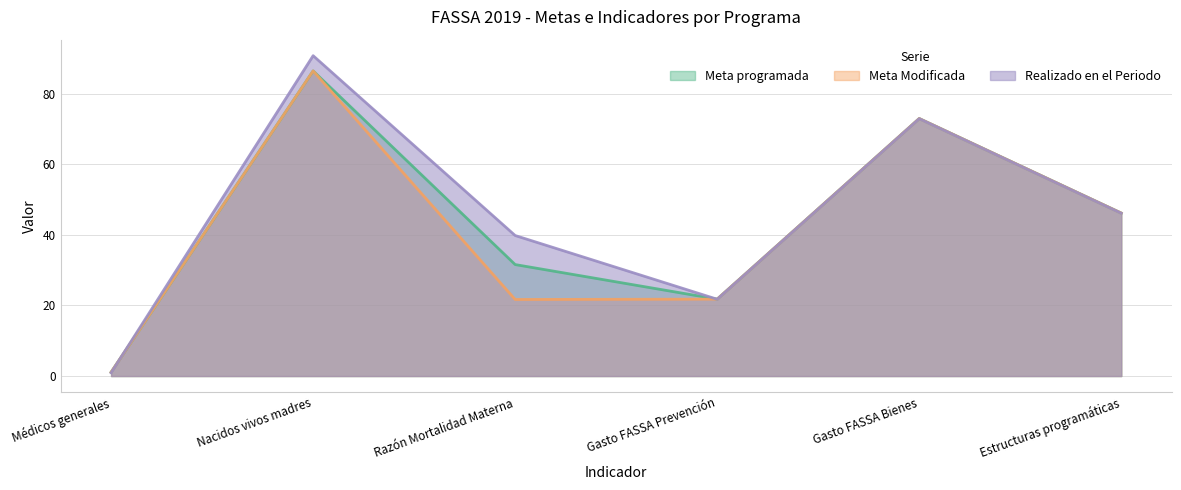

Is the value of Realizado en el Periodo at Nacidos vivos madres greater than the value of Meta Modificada at Nacidos vivos madres?

Yes